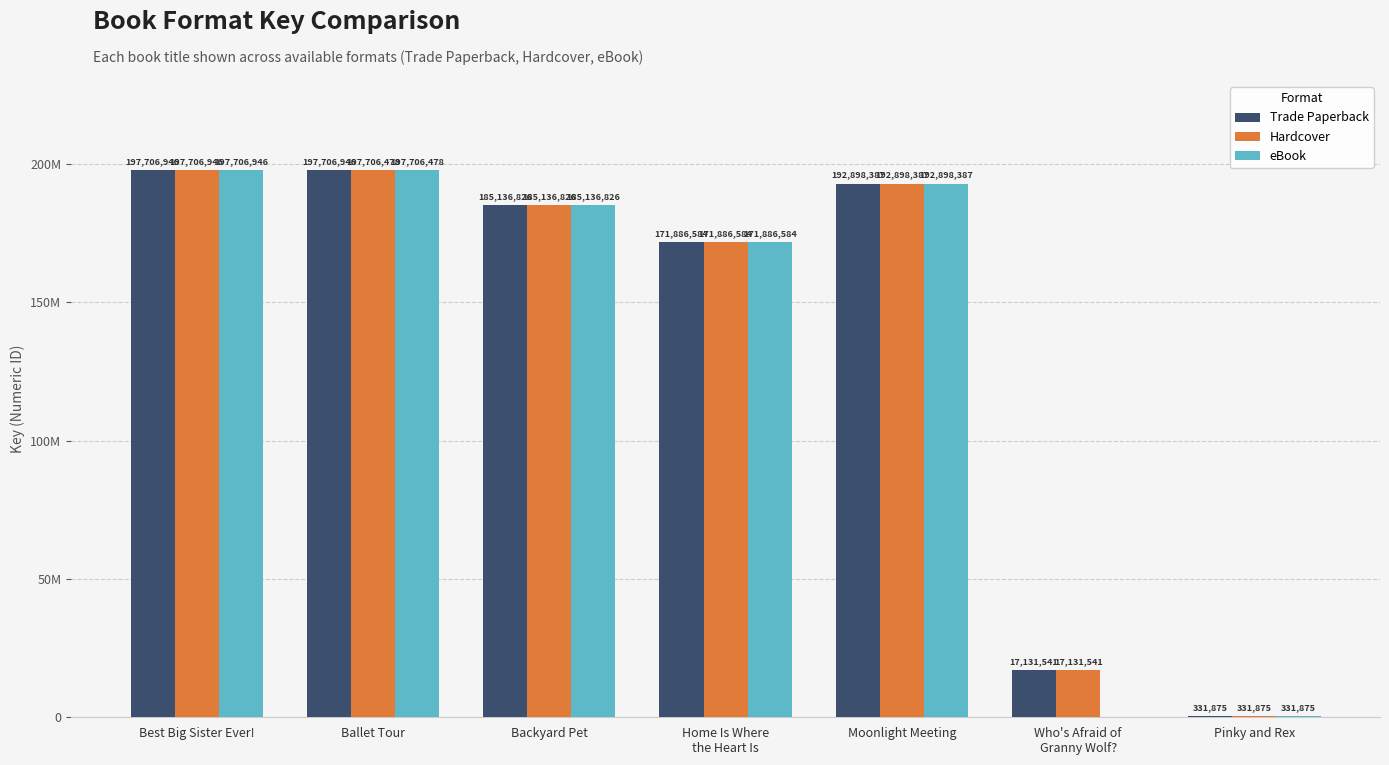

What are all the series names shown in the legend?

Trade Paperback, Hardcover, eBook